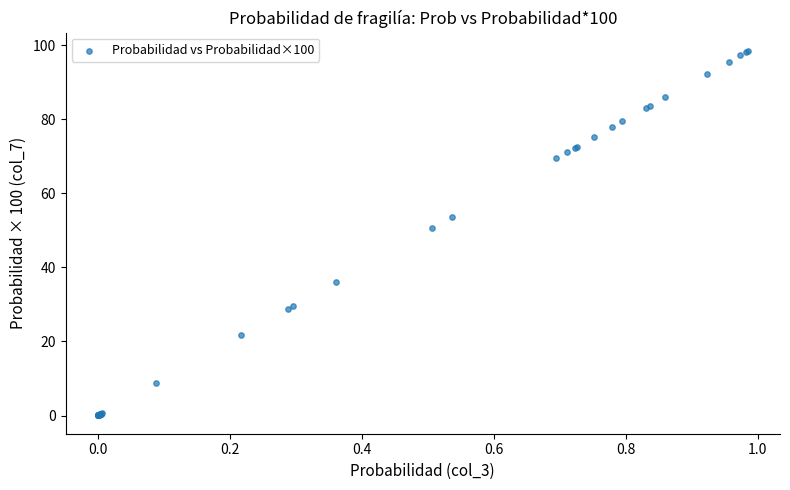

What Y value in the scatter plot is closest to 49?

50.7